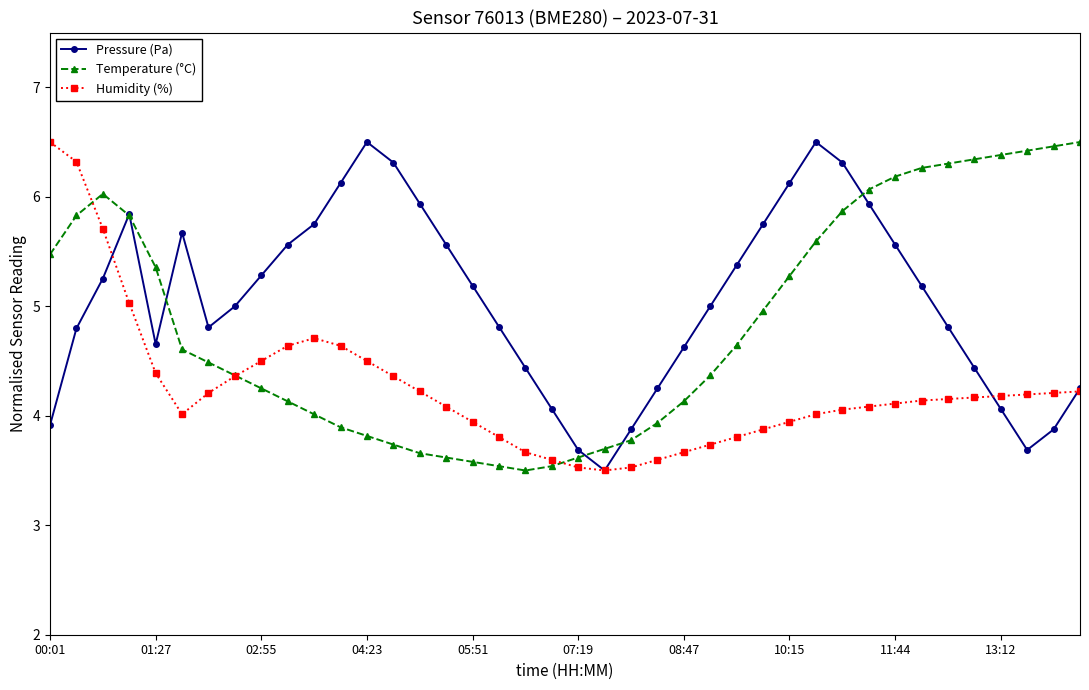

Rank the series by their average value, from lowest to highest.

Humidity (%), Temperature (°C), Pressure (Pa)